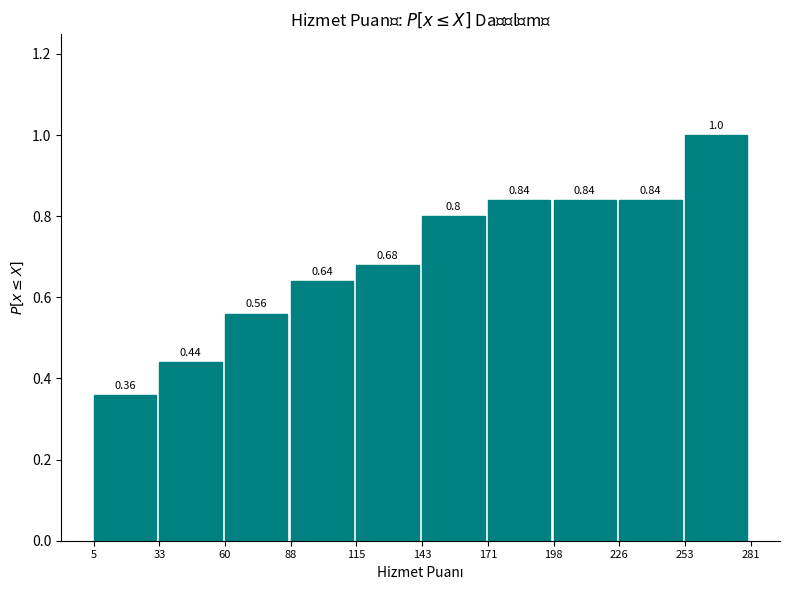

How tall is the bar that spans 226 to 253 on the x-axis?

0.84